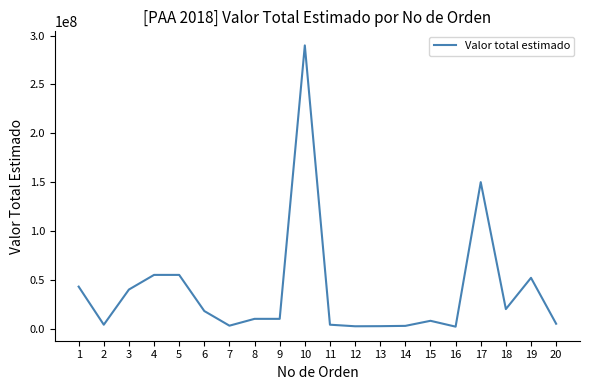

What is the maximum value shown in the chart?

290000000